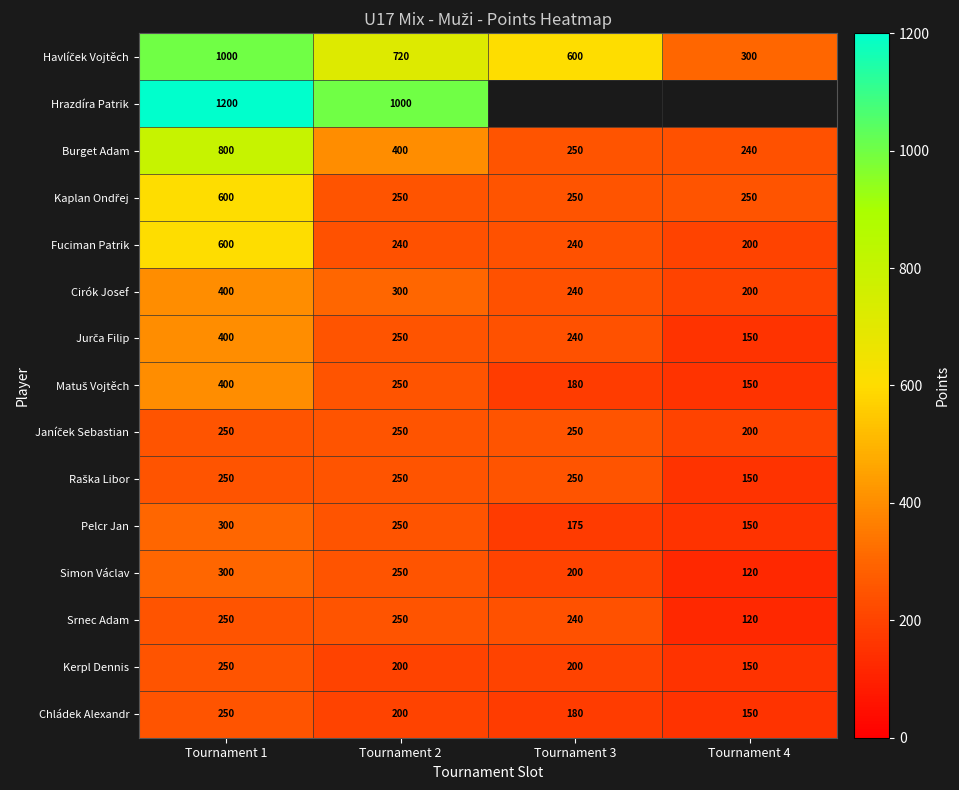

How many Pelcr Jan values are between 175 and 300?

3